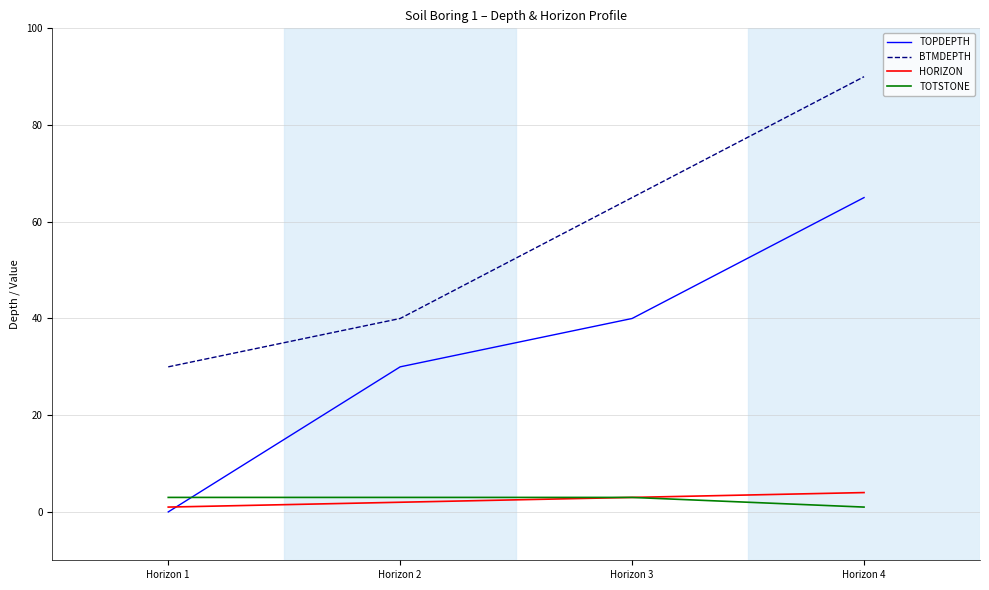

The value of TOTSTONE at Horizon 2 is 3. True or false?

True